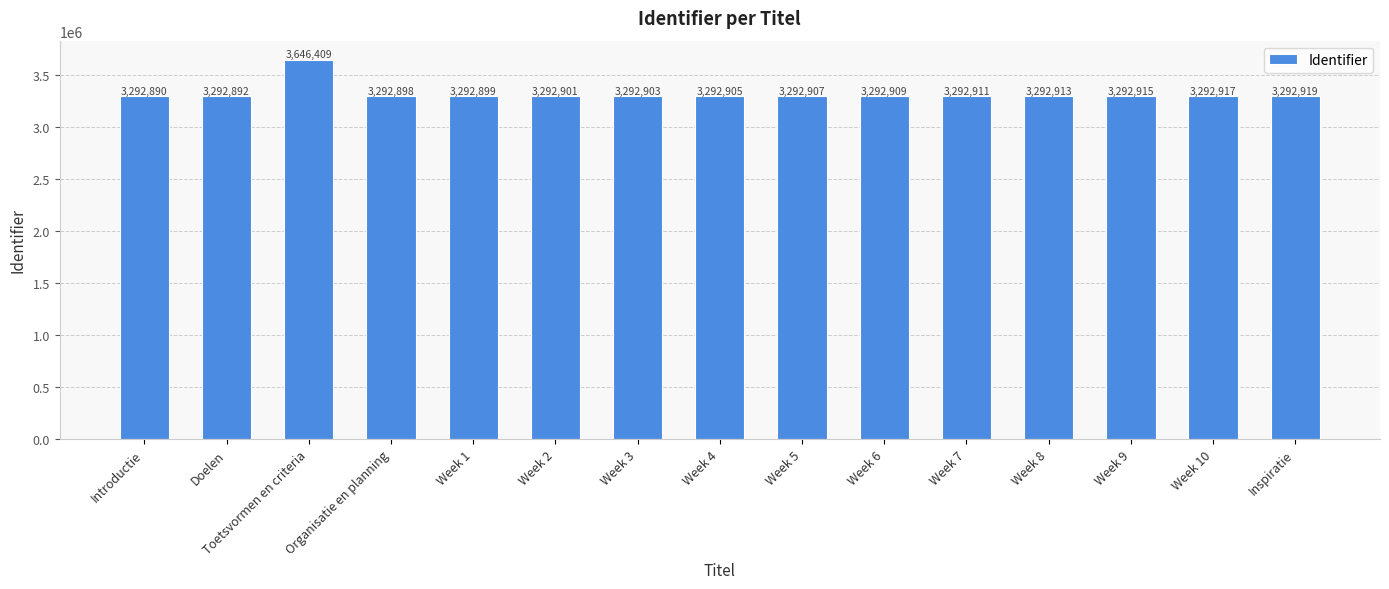

Reading left to right, what are all the values shown in this chart?

3292890	3292892	3646409	3292898	3292899	3292901	3292903	3292905	3292907	3292909	3292911	3292913	3292915	3292917	3292919